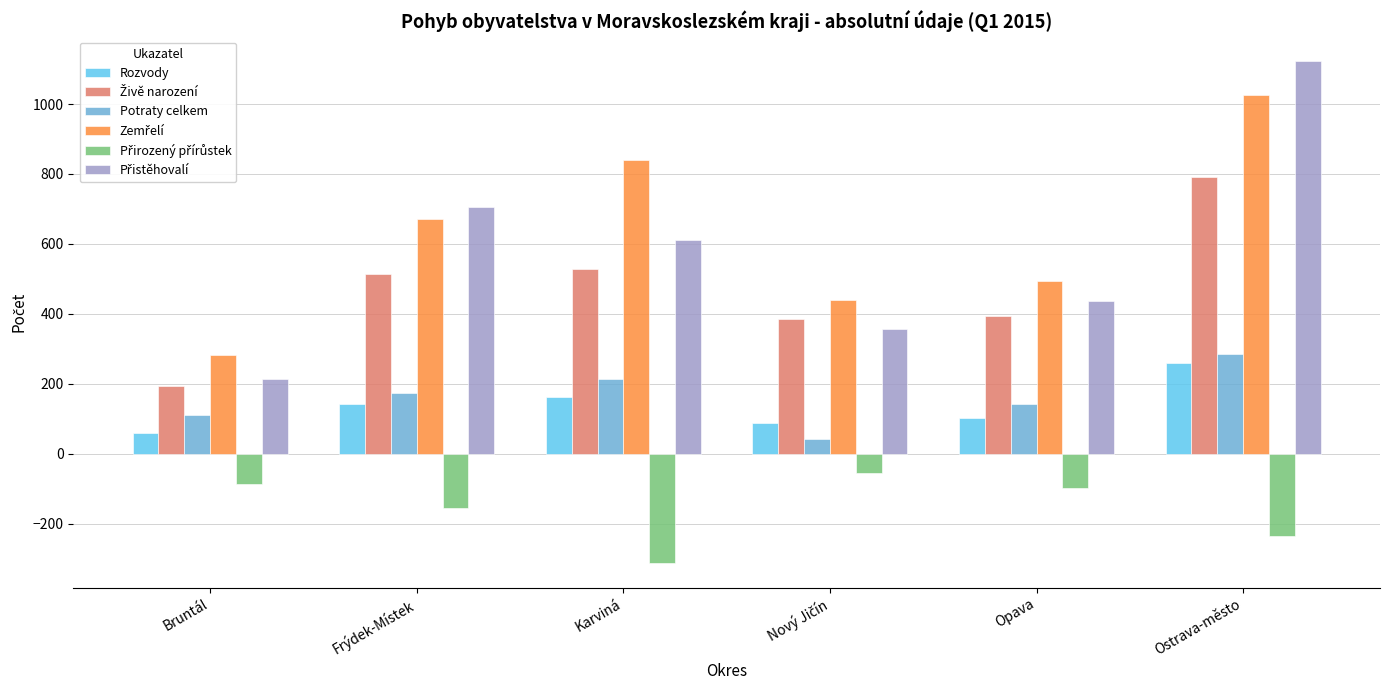

What is the maximum value for Rozvody?

260